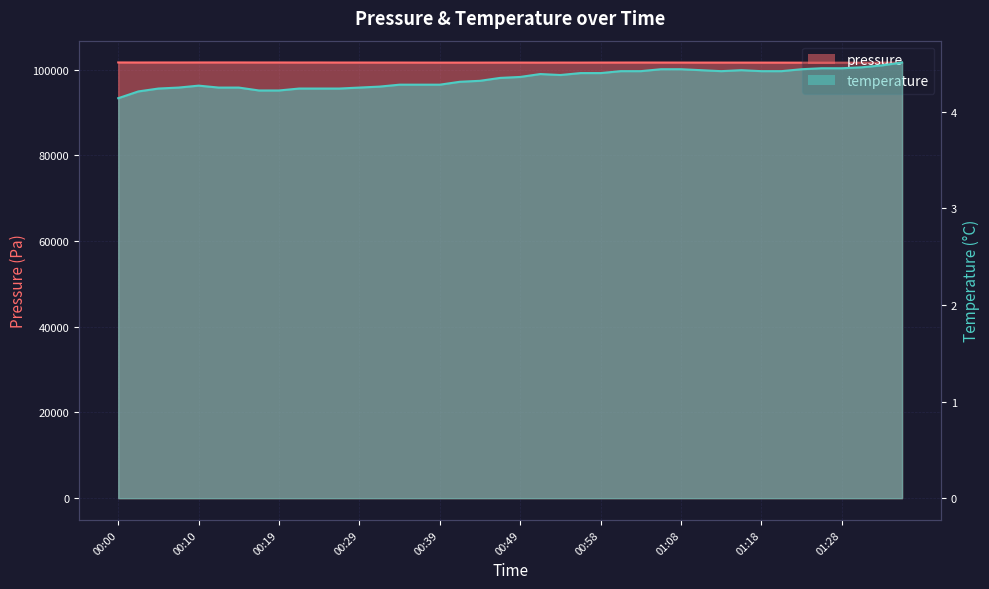

What is the label of the 6th point from the left?

00:12